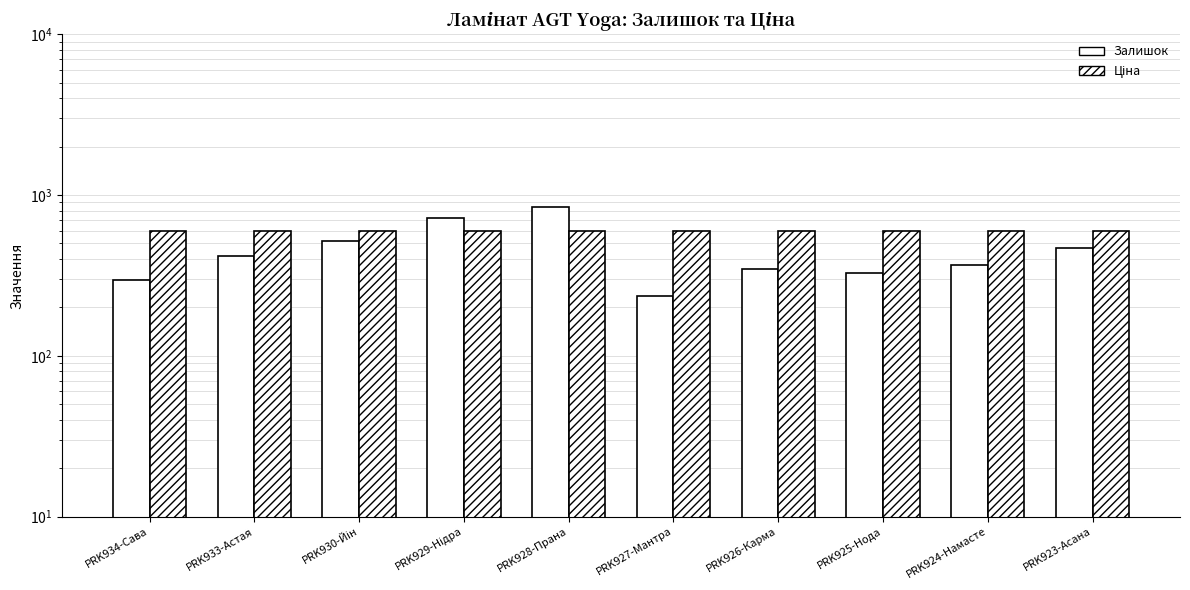

Are the bars horizontal?

No